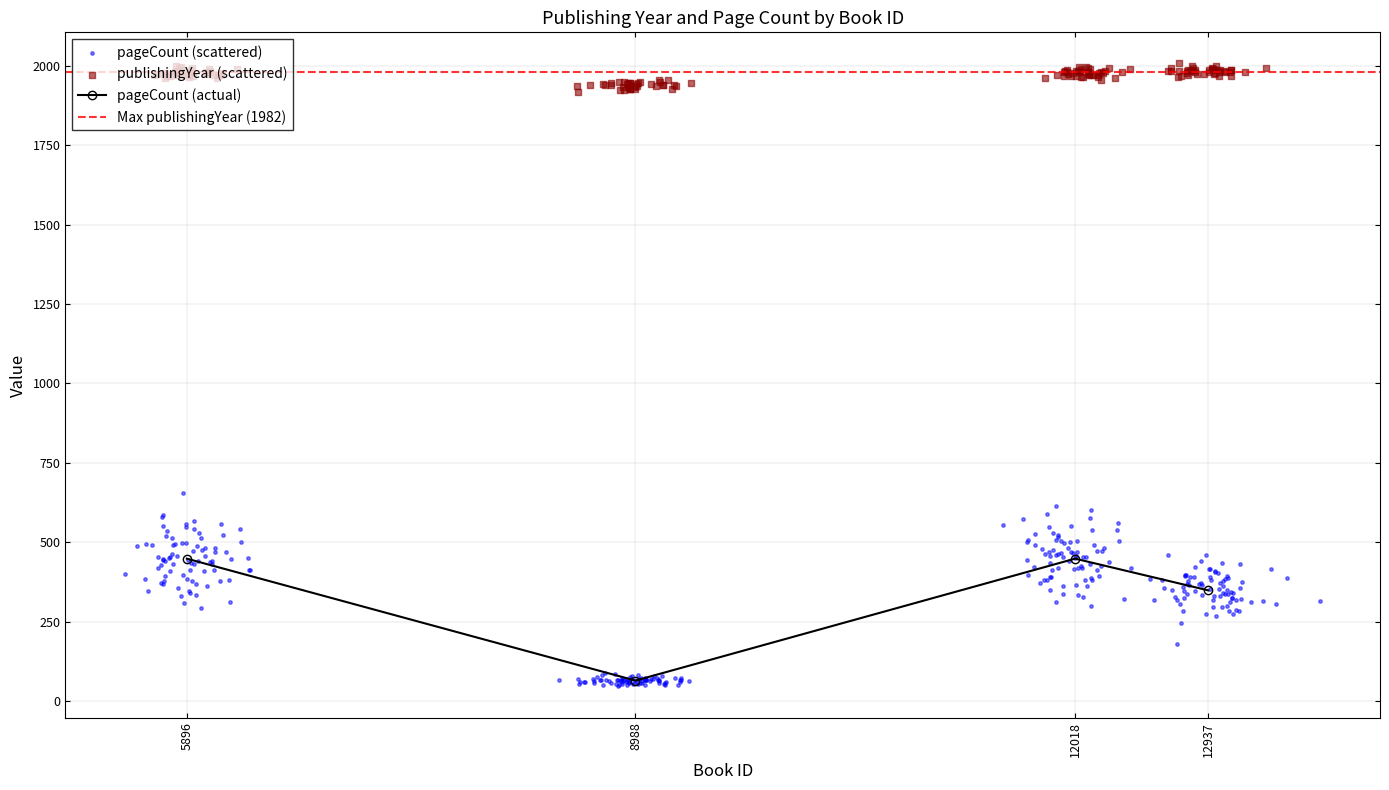

Which series reaches the minimum Y coordinate?

pageCount